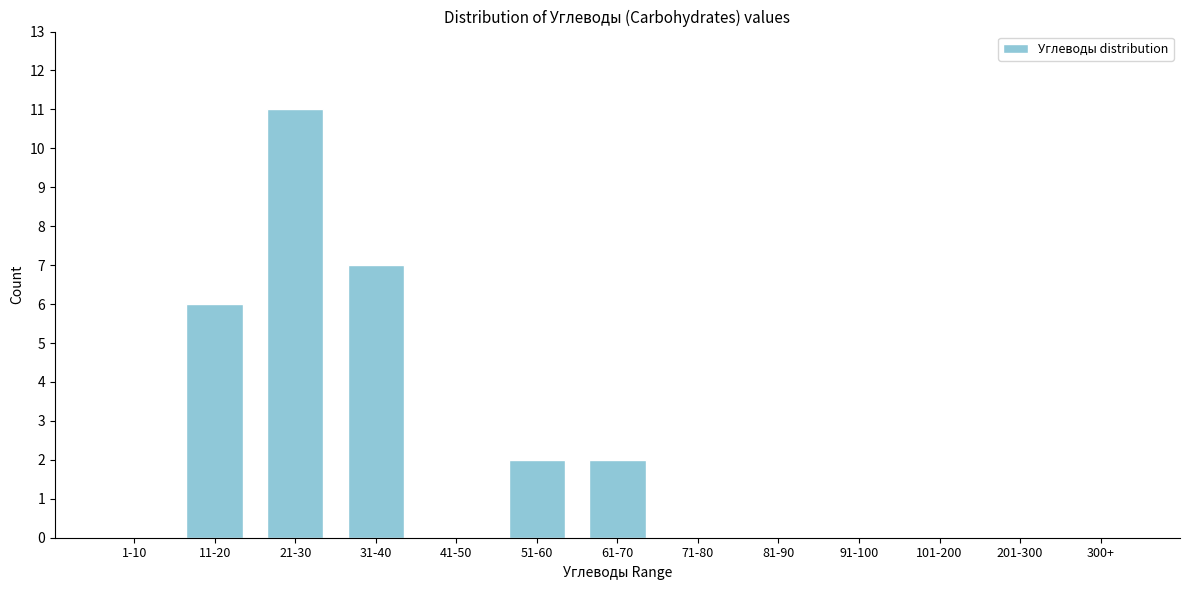

Reading left to right, what are all the values shown in this chart?

1-10=0	11-20=6	21-30=11	31-40=7	41-50=0	51-60=2	61-70=2	71-80=0	81-90=0	91-100=0	101-200=0	201-300=0	300+=0